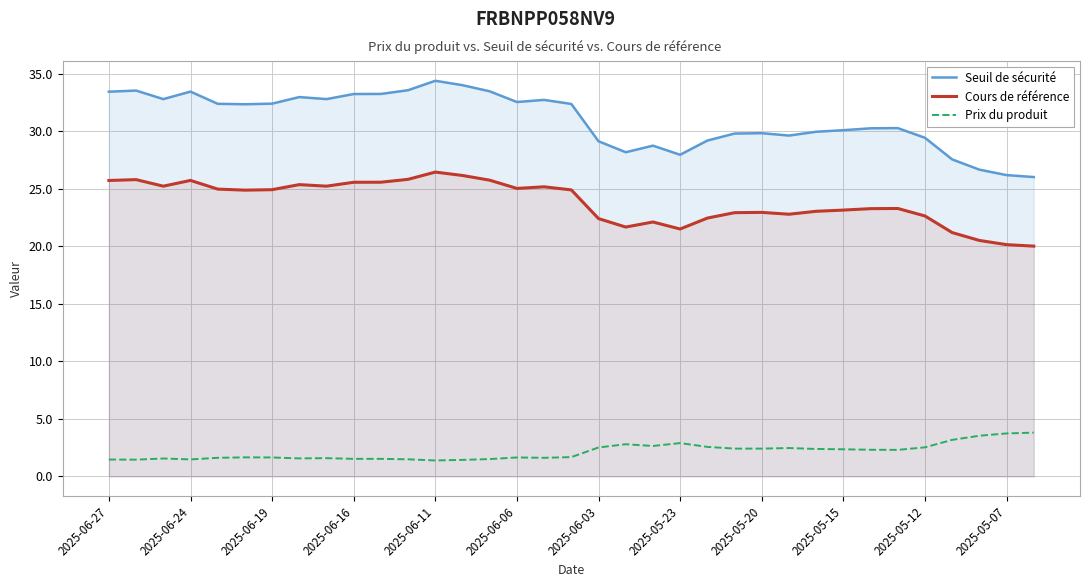

How many interior local peaks does the Cours de référence series have?

8